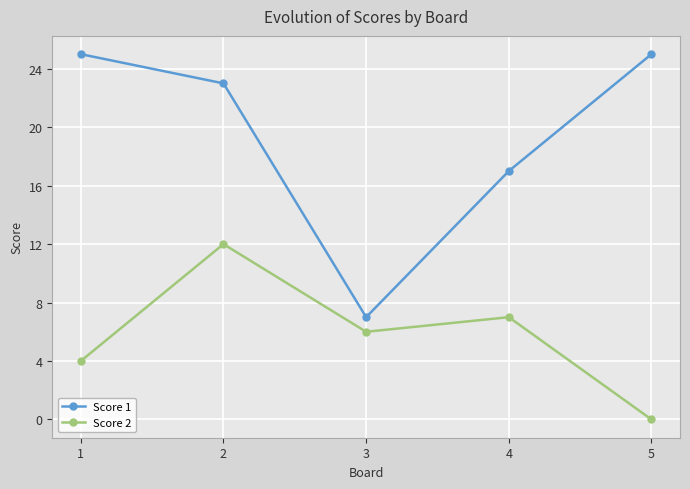

In Score 2, how many points are higher than both neighbors (excluding endpoints)?

2